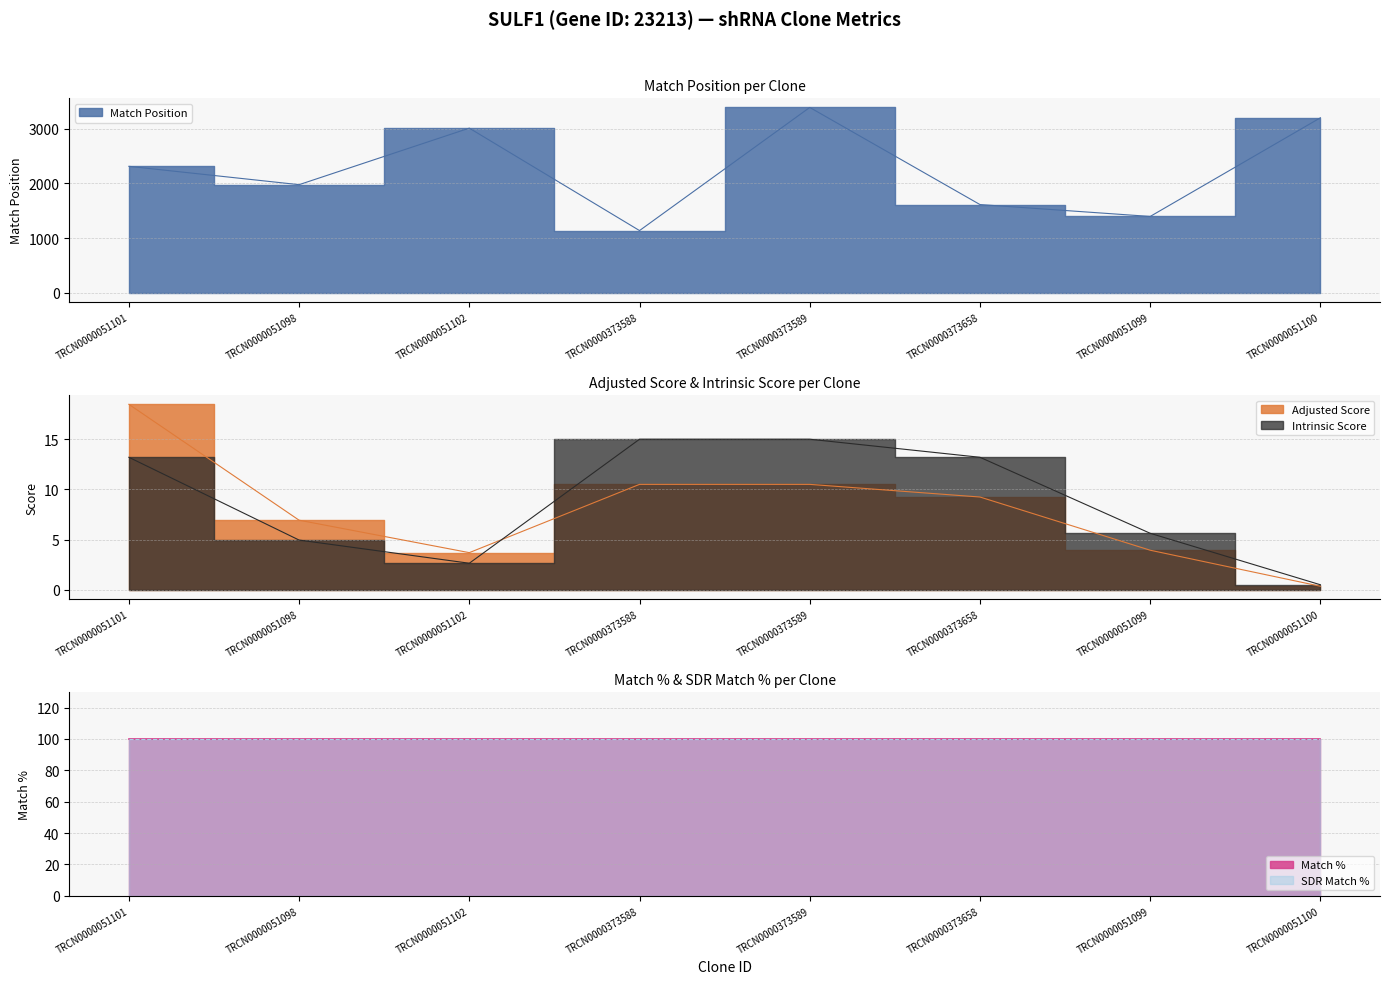

How many times do Adjusted Score and Intrinsic Score cross each other?

1